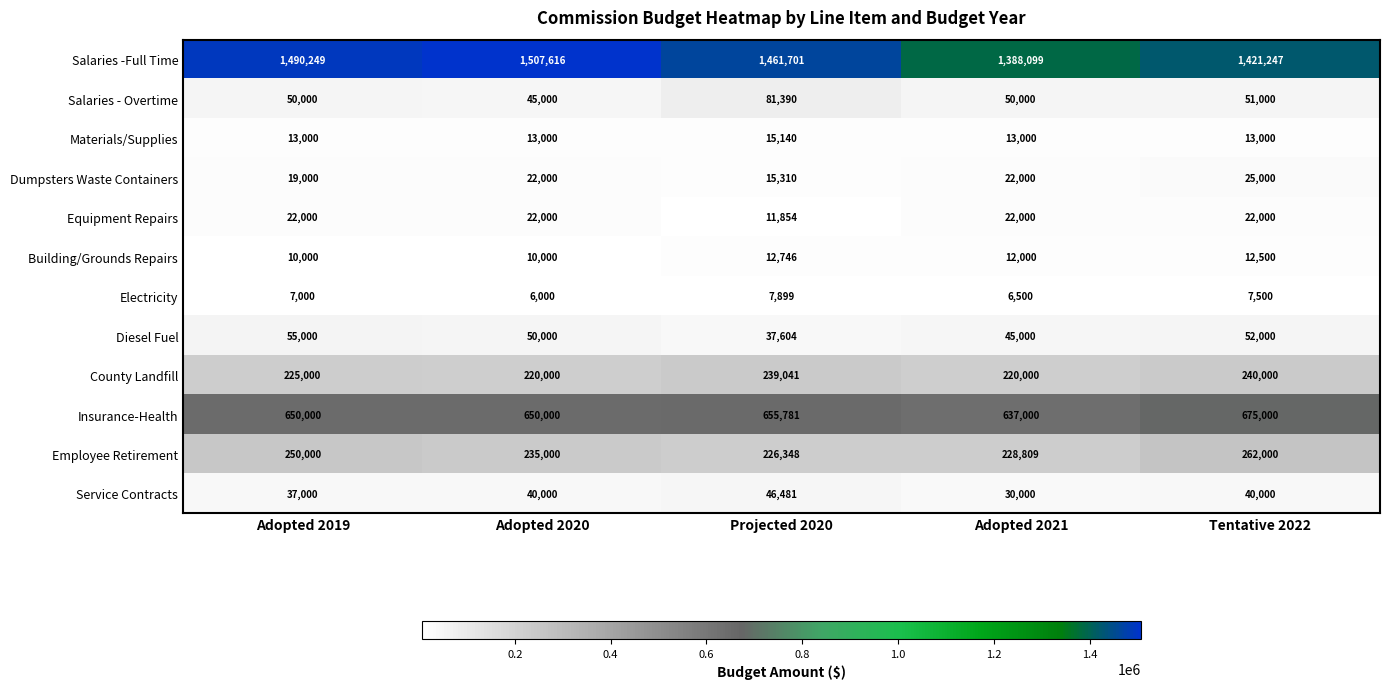

The Equipment Repairs series shows 22000 at Adopted 2019. True or false?

True